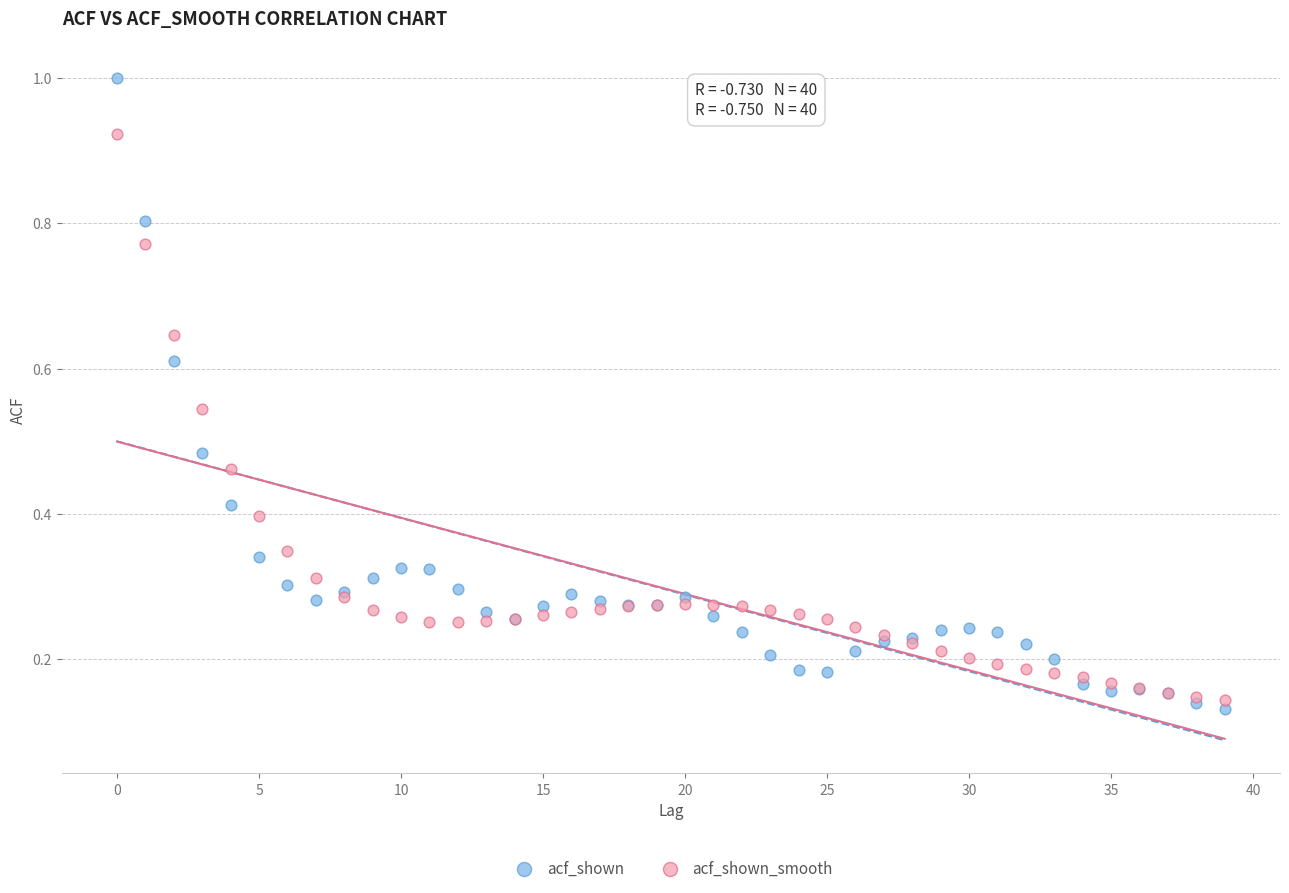

Which series has the widest spread of Y values?

acf_shown